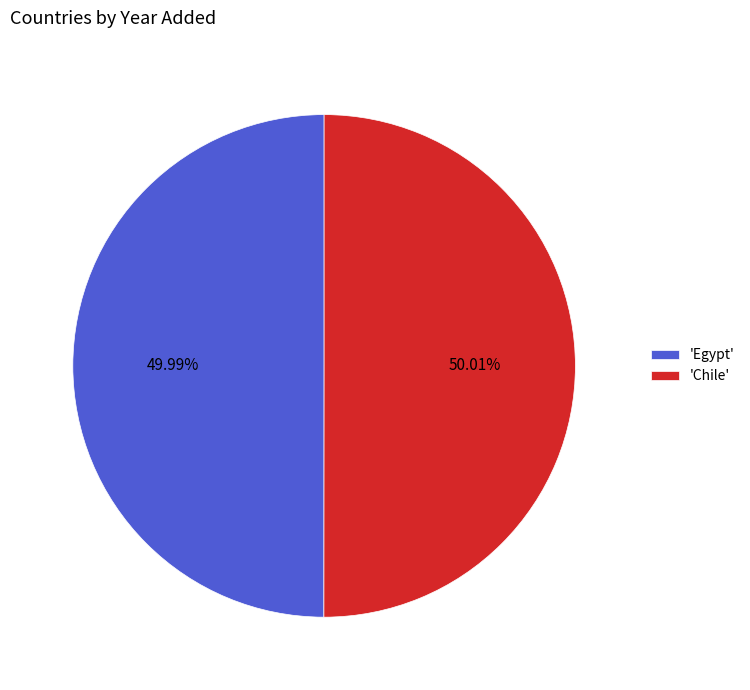

Approximately how many times larger is the value at 'Chile' compared to 'Egypt'?

1.0